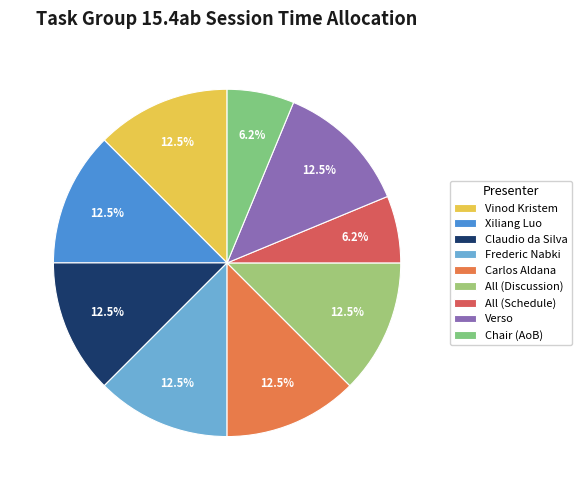

Combined, what portion of the pie is Claudio da Silva and All (Discussion)?

25.0%